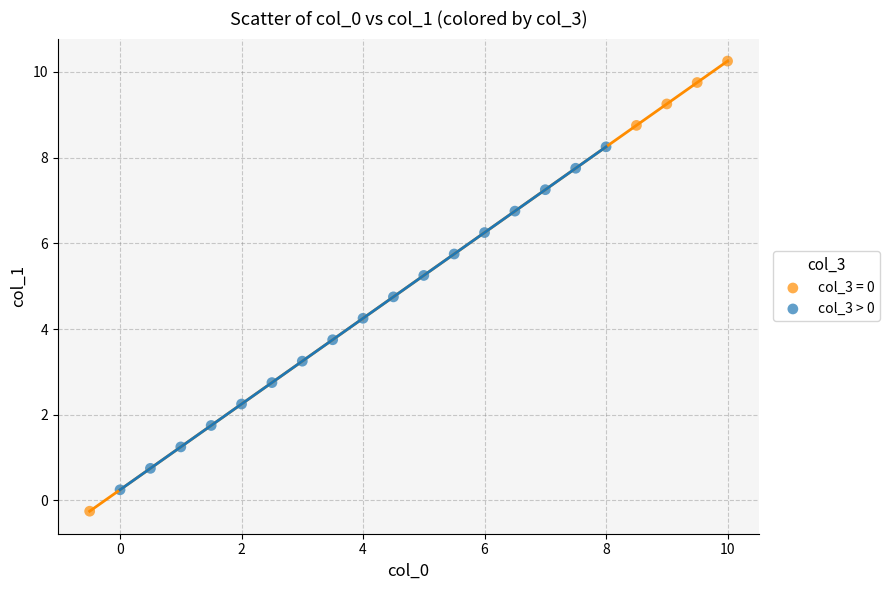

Which series reaches the minimum Y coordinate?

col_3 = 0